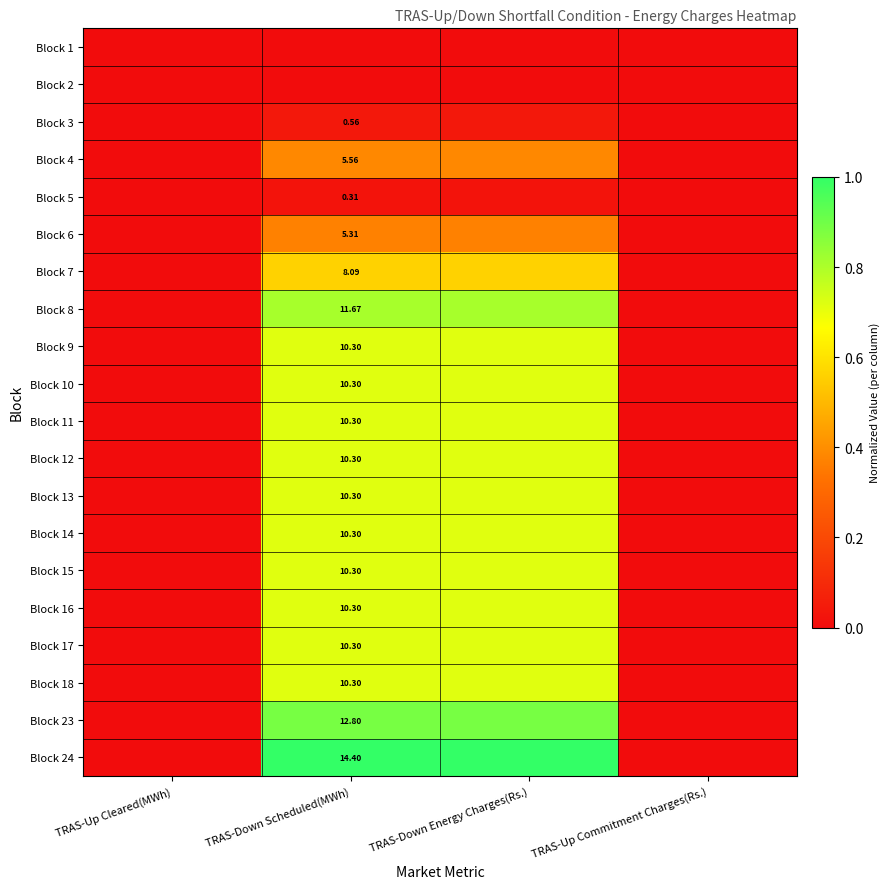

The value of Block 16 at TRAS-Down Energy Charges(Rs.) is 0.7. True or false?

True